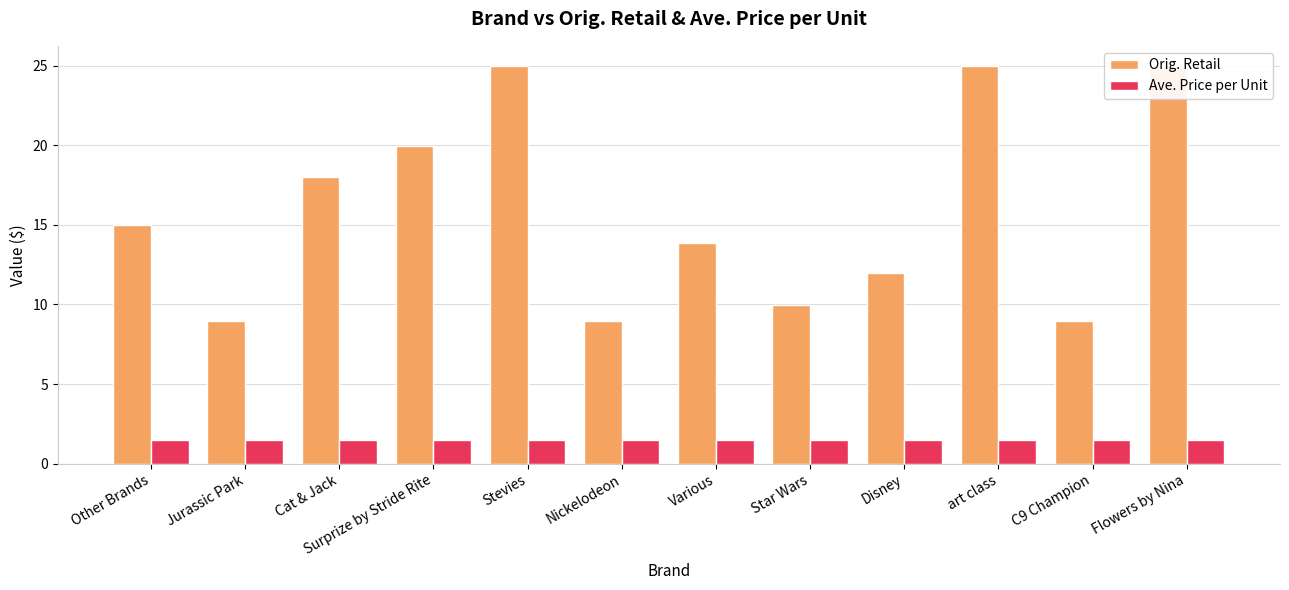

Which series has the largest total across all categories?

Orig. Retail